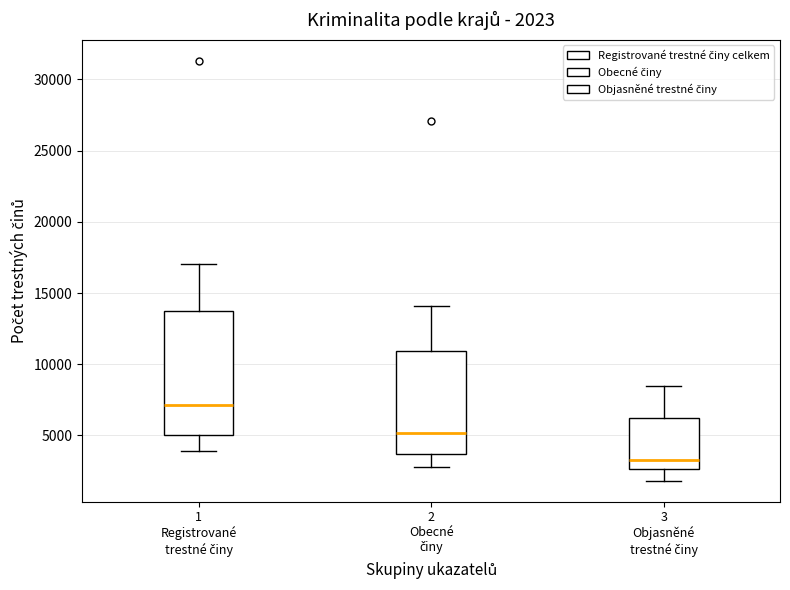

Which box has the highest median line?

1 Registrované trestné činy